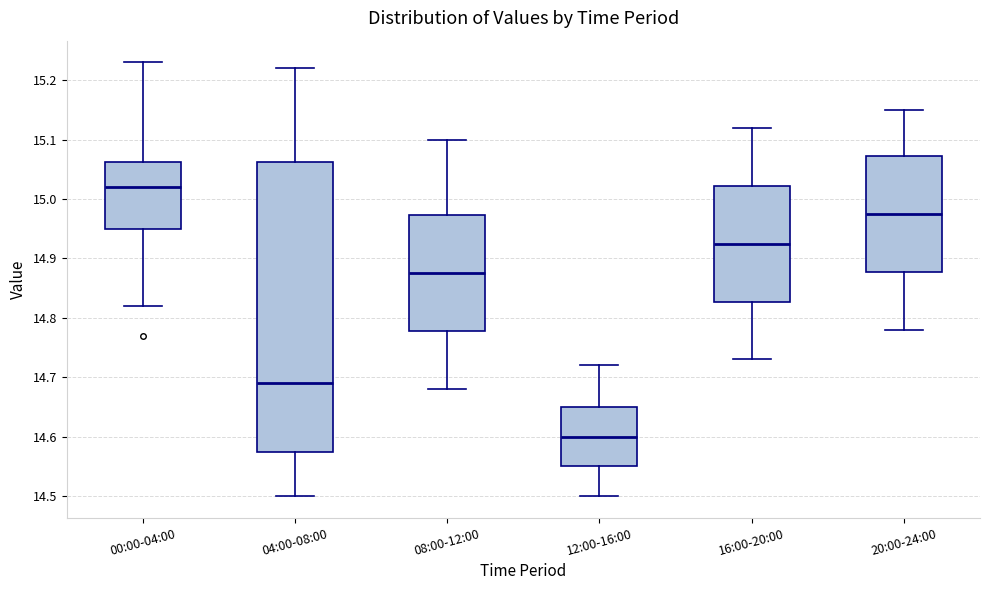

Comparing the boxes themselves (not the whiskers), which one is the tallest?

04:00-08:00